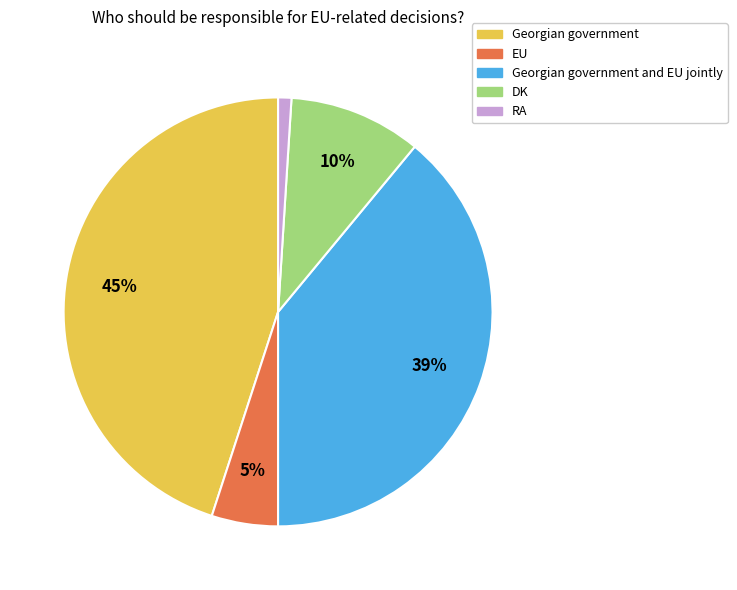

Is there any slice that represents more than half of the pie?

No